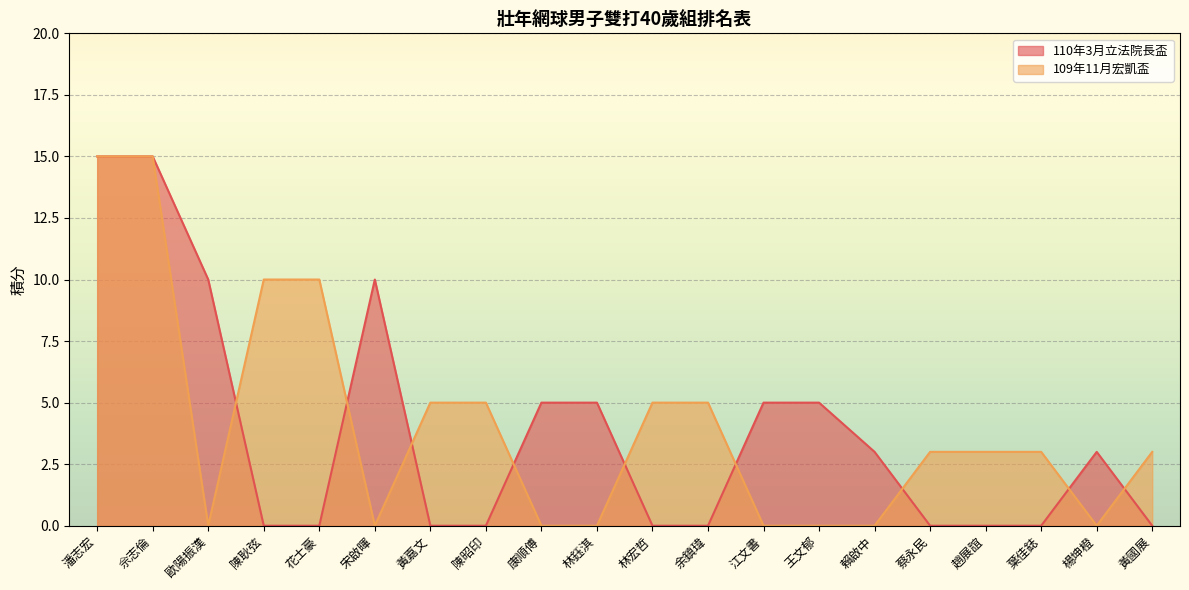

Which series ends up on top after the final intersection of 109年11月宏凱盃 and 110年3月立法院長盃?

109年11月宏凱盃